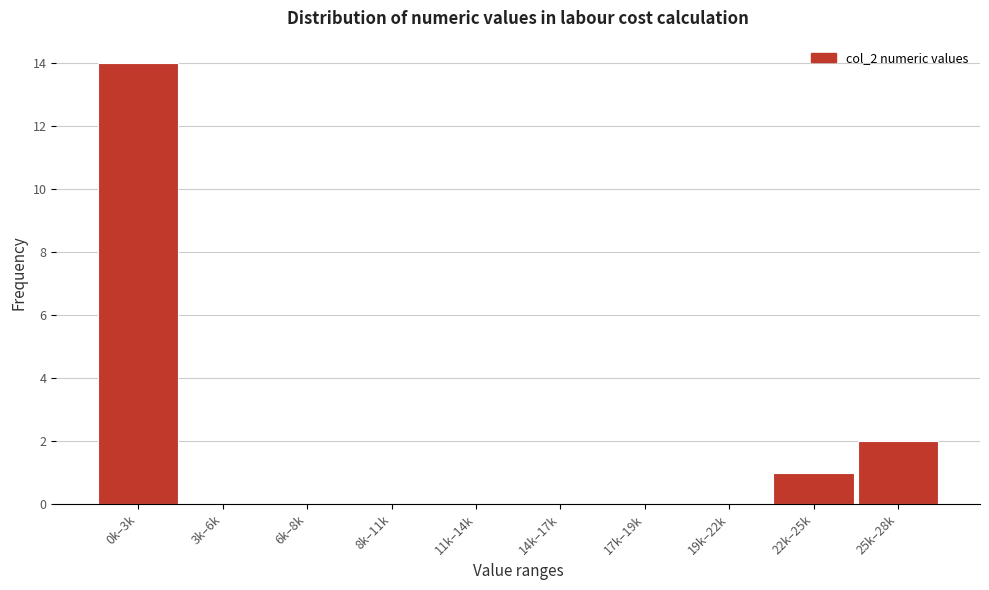

Reading left to right, extract all data points from this chart.

0k–3k=14	3k–6k=0	6k–8k=0	8k–11k=0	11k–14k=0	14k–17k=0	17k–19k=0	19k–22k=0	22k–25k=1	25k–28k=2